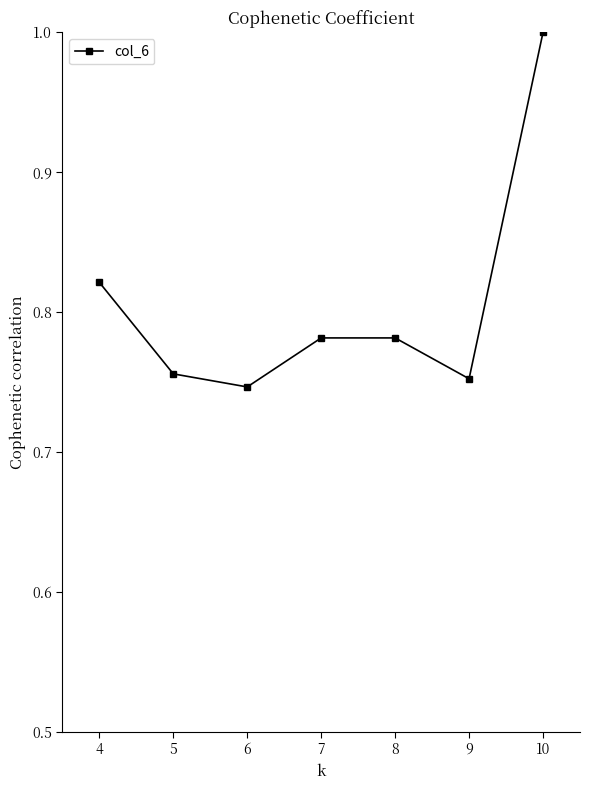

How many interior local valleys (lower than both neighbors) does the data have?

2